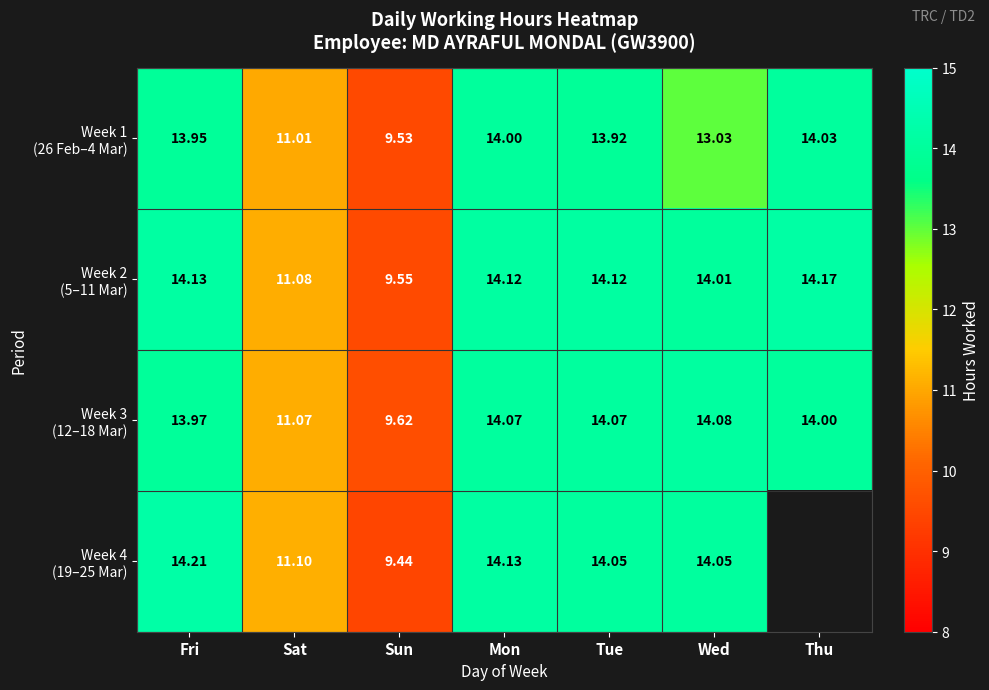

How many values in the Week 2 (5–11 Mar) series exceed 14?

5